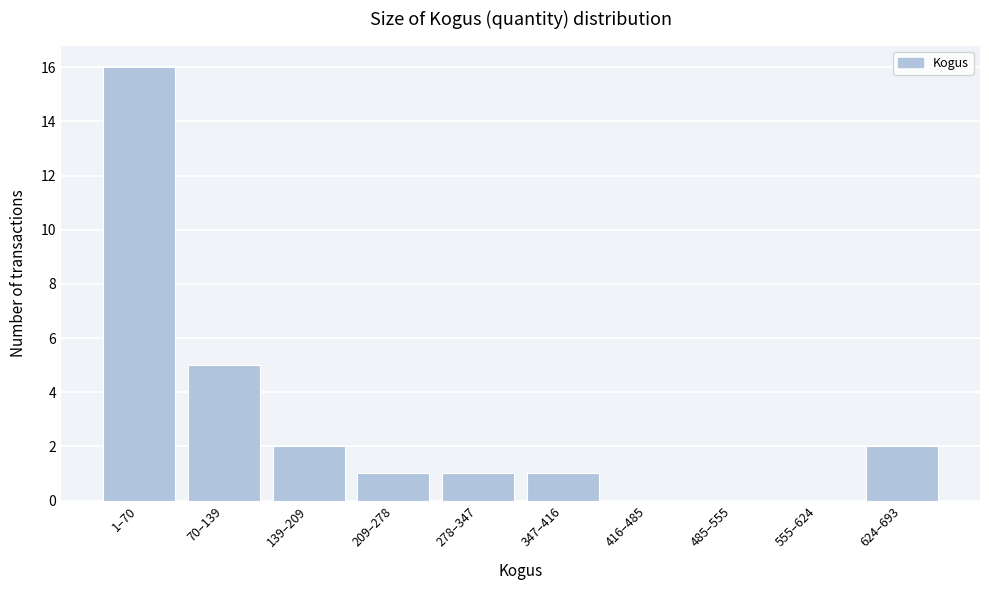

Reading left to right, what are all the values shown in this chart?

1–70=16	70–139=5	139–209=2	209–278=1	278–347=1	347–416=1	416–485=0	485–555=0	555–624=0	624–693=2